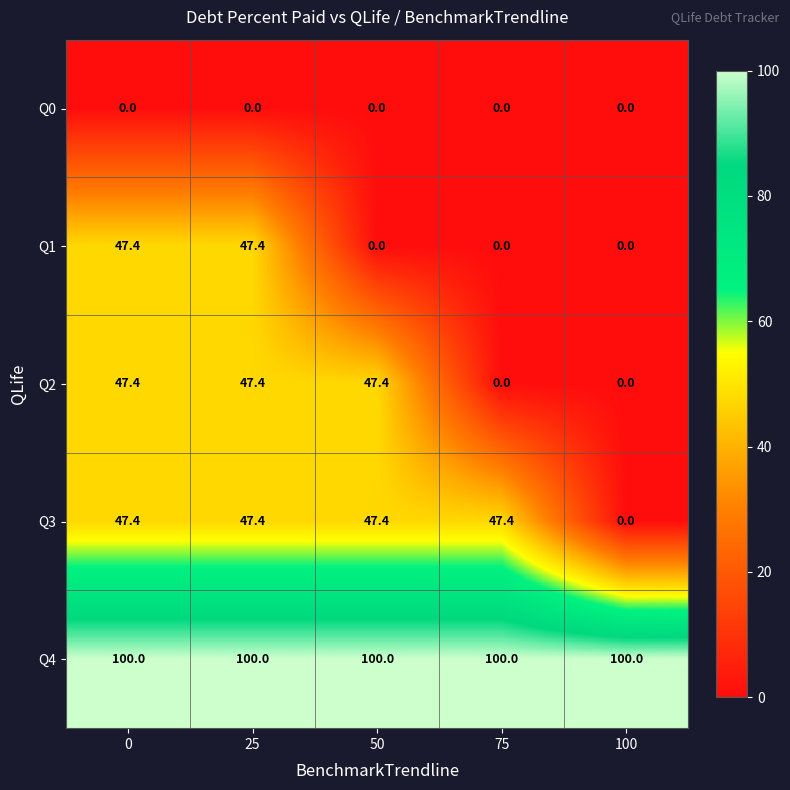

What is the difference between the highest and lowest values at 100?

100.0